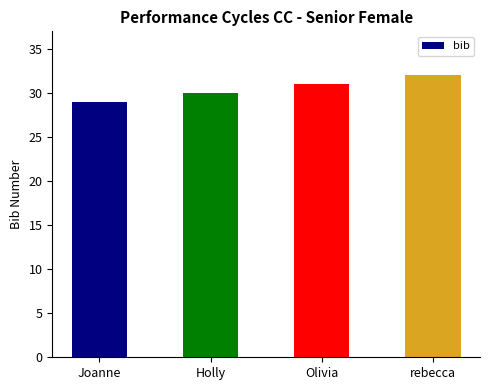

List the labels in order of value, smallest first.

Joanne, Holly, Olivia, rebecca